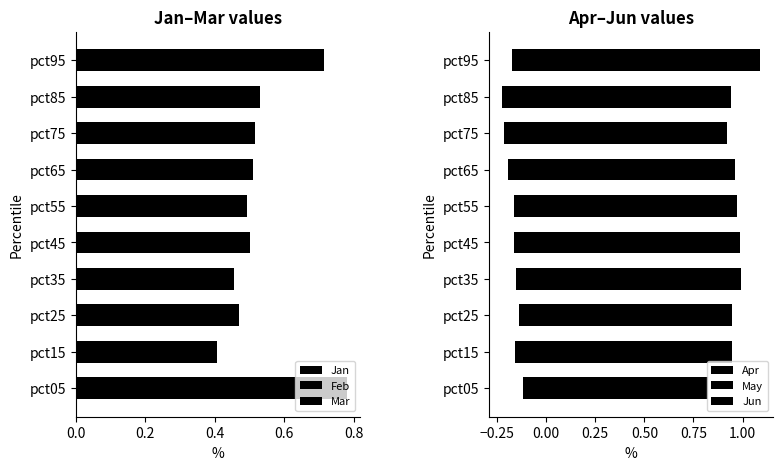

What is the average value of the Feb series?

0.3